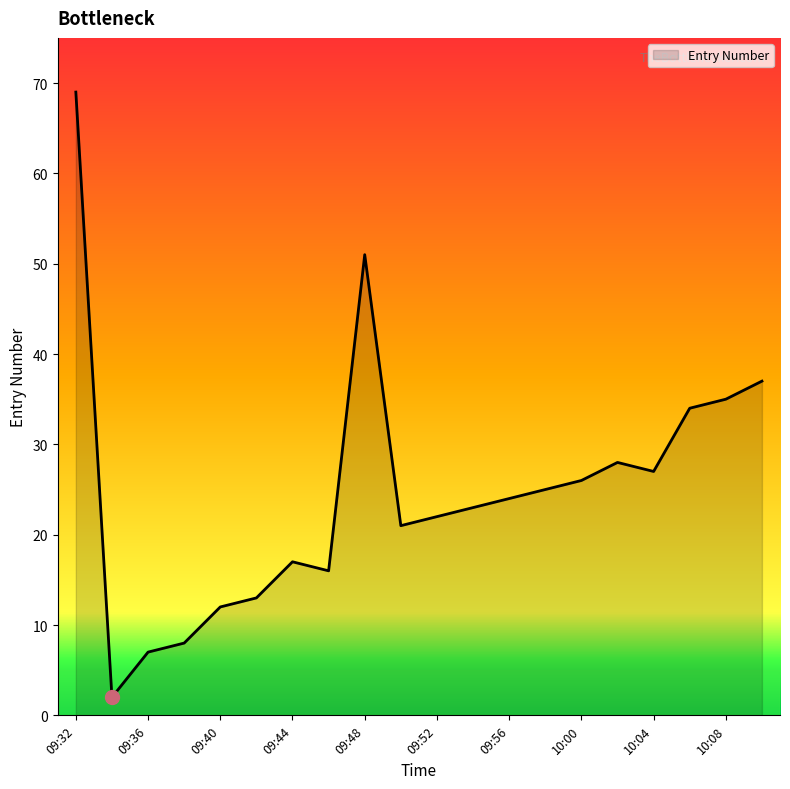

What is the maximum value shown in the chart?

69